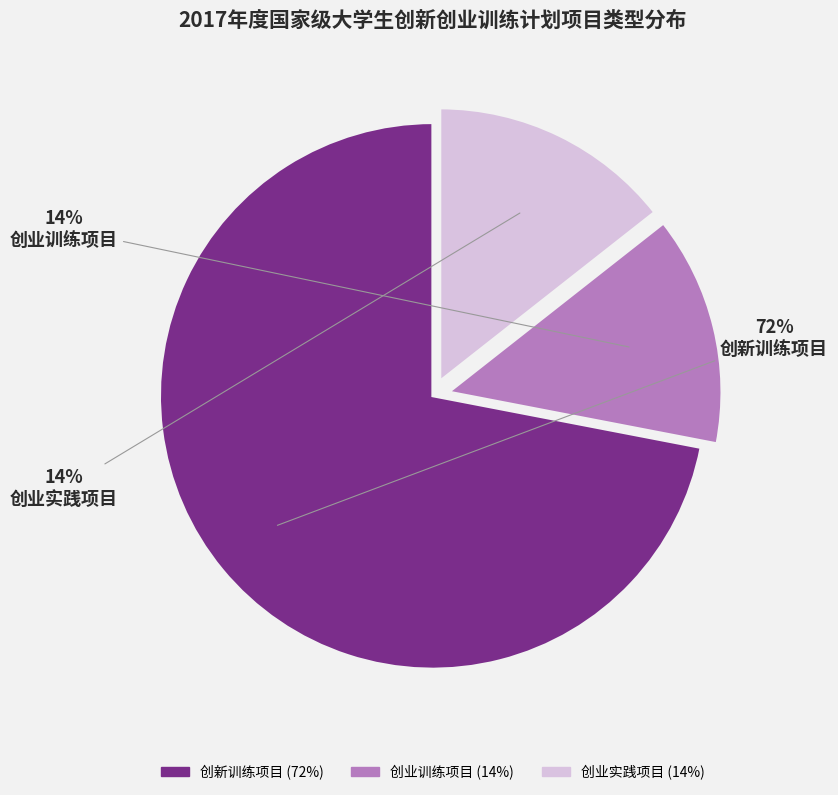

The 创业训练项目 slice represents 14% of the pie. True or false?

True